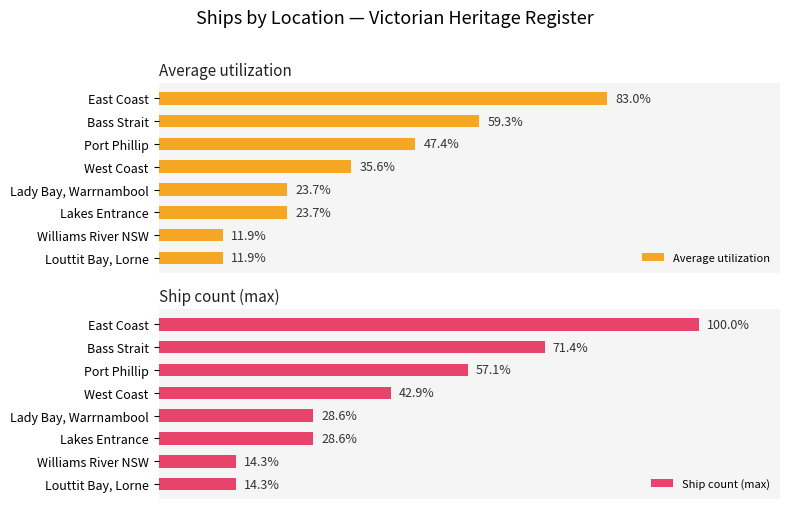

Where is Average utilization nearest to the value 47?

Port Phillip